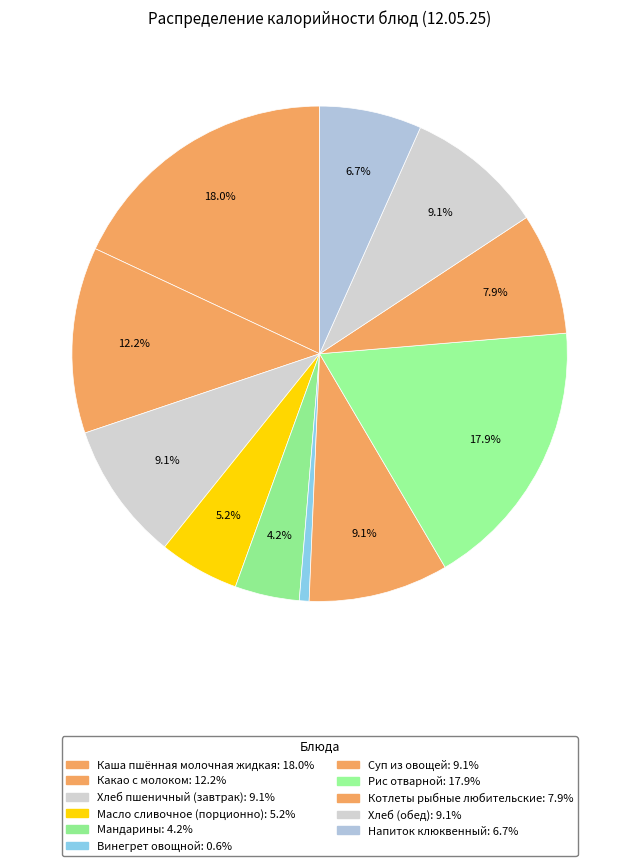

Rank the categories by value from highest to lowest.

Каша пшённая молочная жидкая, Рис отварной, Какао с молоком, Суп из овощей, Хлеб пшеничный (завтрак), Хлеб (обед), Котлеты рыбные любительские, Напиток клюквенный, Масло сливочное (порционно), Мандарины, Винегрет овощной